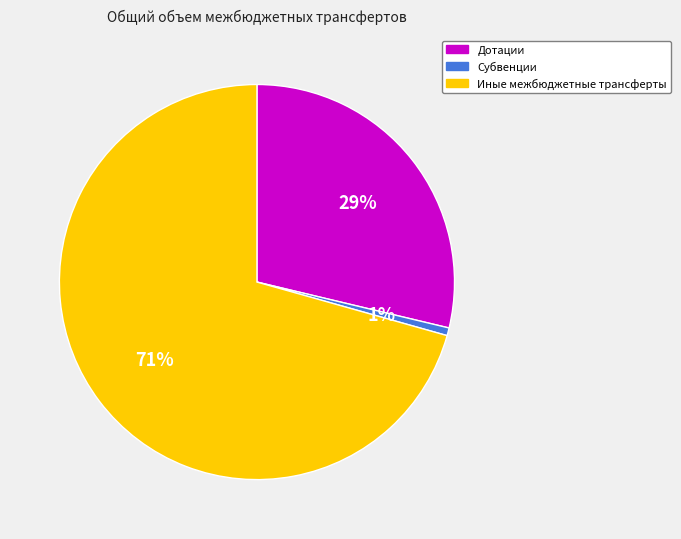

What percentage is the Дотации slice, to the nearest percent?

29%